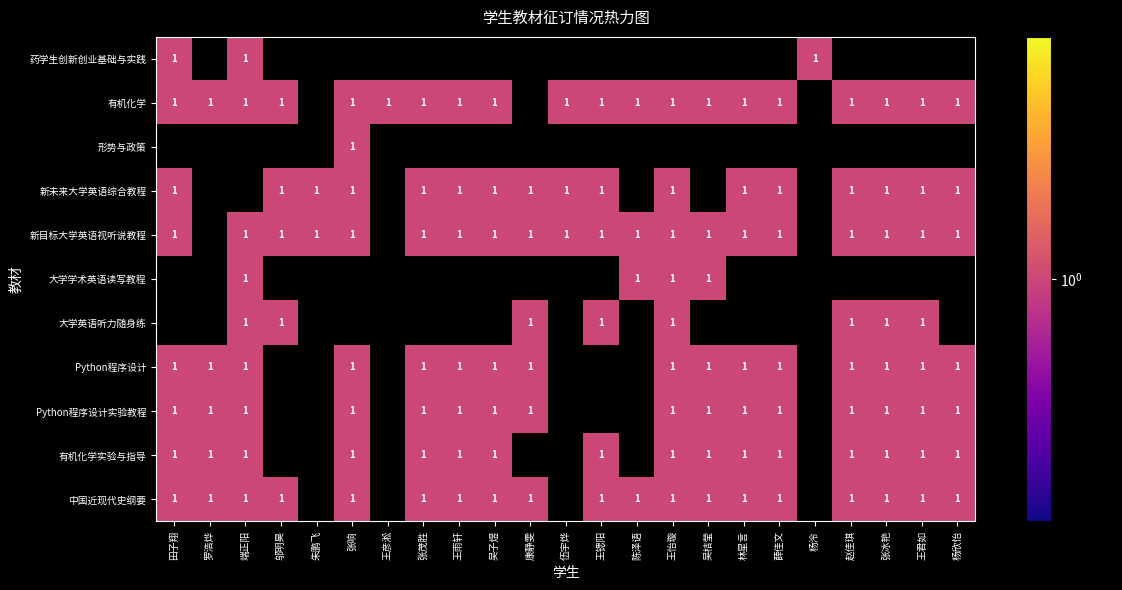

How many values in 有机化学实验与指导 are above zero?

16